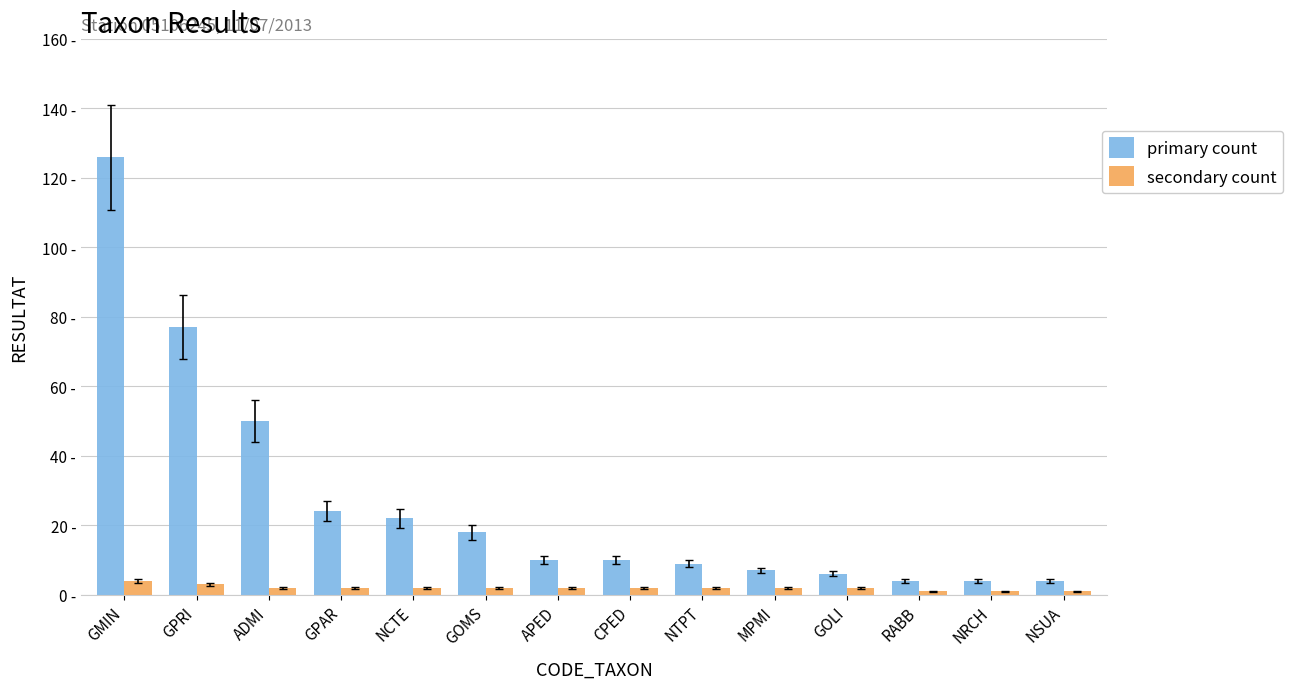

What is the total value across all series at GPRI?

80